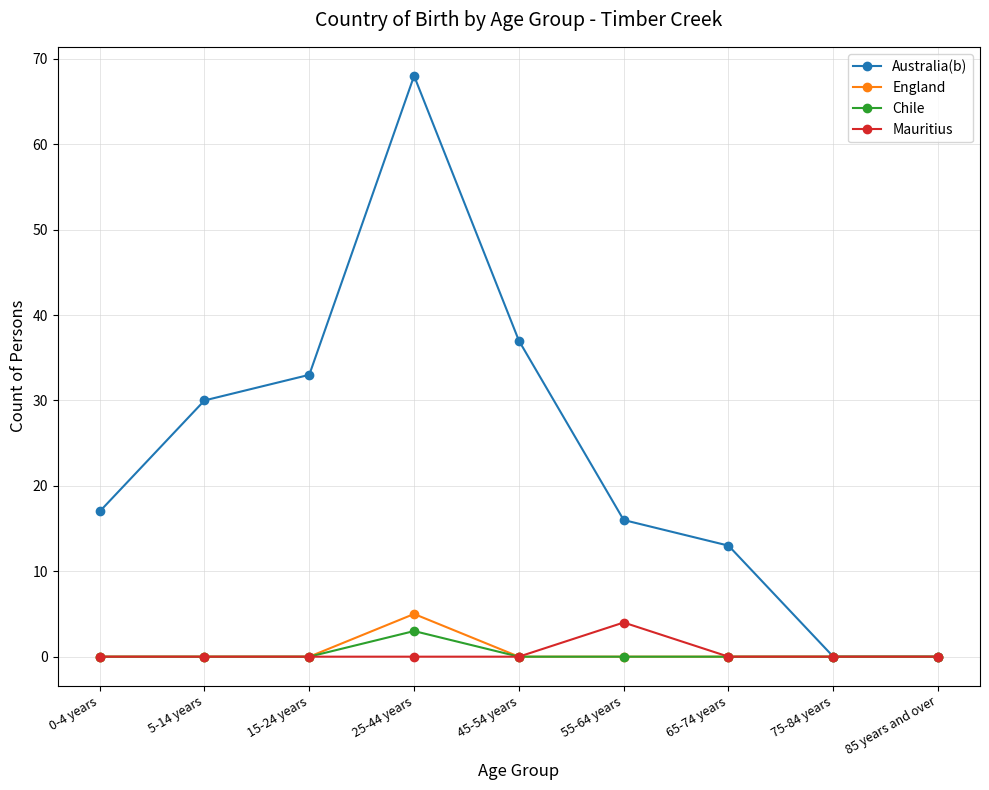

The Mauritius series shows 0 at 5-14 years. True or false?

True